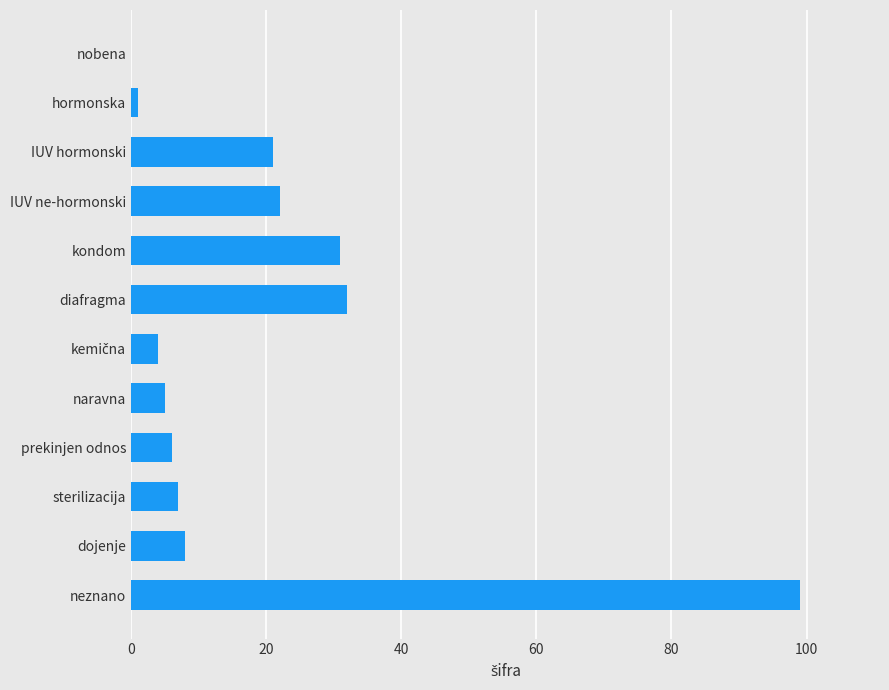

What is the sum of all values?

236